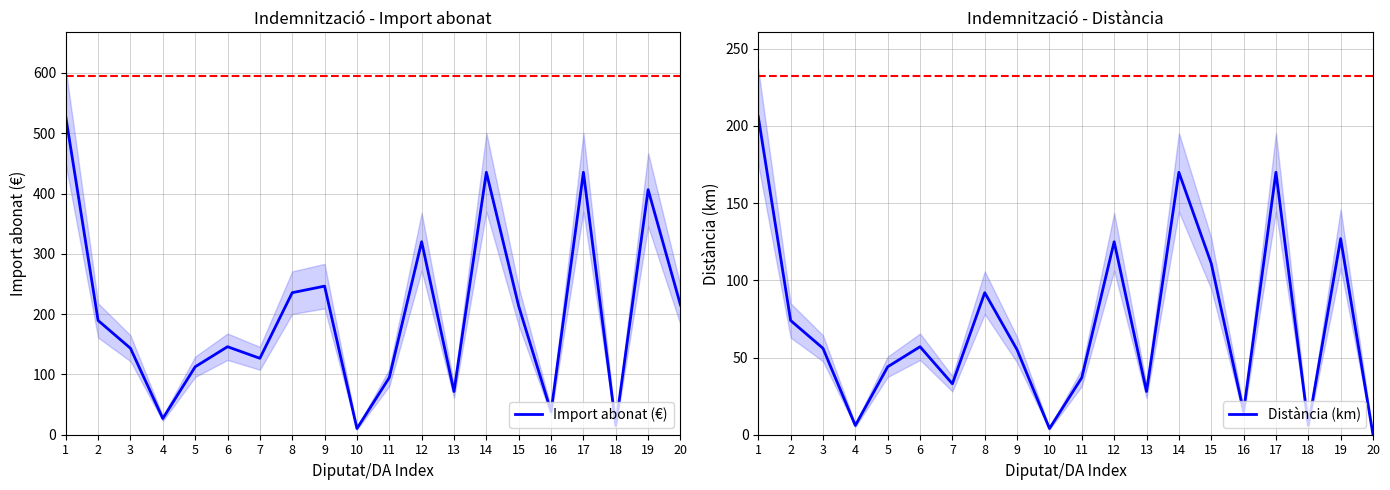

Reading left to right, list all the values displayed in this chart.

Import abonat (€): 1=527.4	2=189.4	3=143.4	4=26.9	5=112.6	6=145.9	7=126.7	8=235.5	9=246.4	10=10.2	11=94.7	12=320.0	13=71.7	14=435.2	15=213.1	16=38.4	17=435.2	18=15.4	19=406.4	20=215.0
Distància (km): 1=206.0	2=74.0	3=56.0	4=6.0	5=44.0	6=57.0	7=33.0	8=92.0	9=55.0	10=4.0	11=37.0	12=125.0	13=28.0	14=170.0	15=111.0	16=15.0	17=170.0	18=6.0	19=127.0	20=0.0